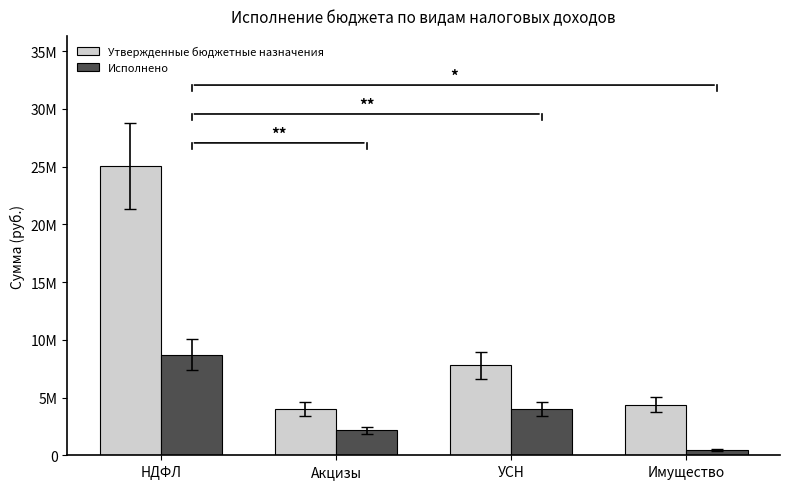

What is the label of the 2nd bar from the right?

УСН